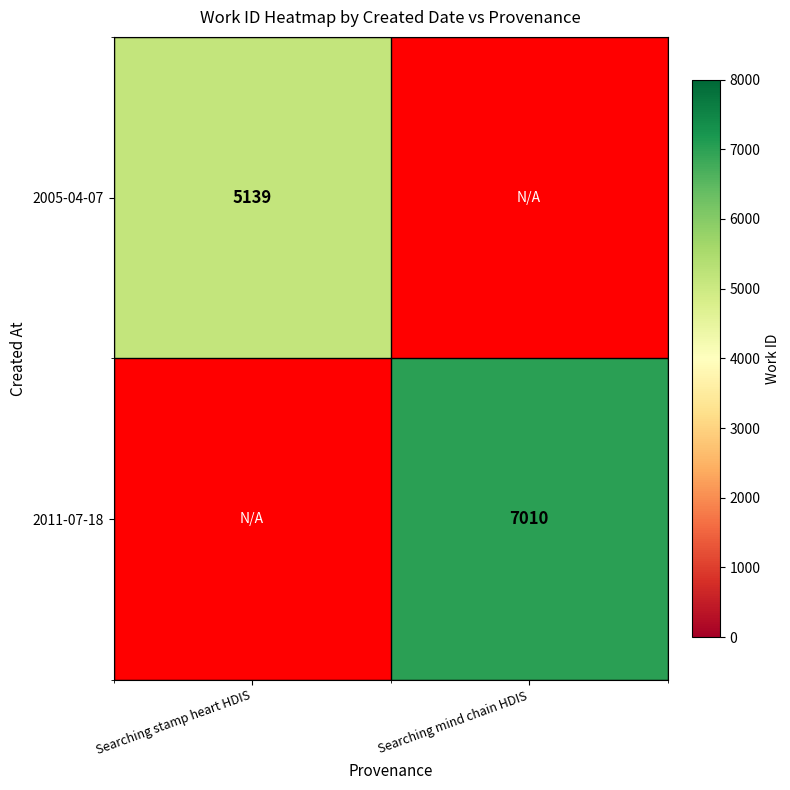

Which category has the lowest value across all series?

Searching stamp heart HDIS